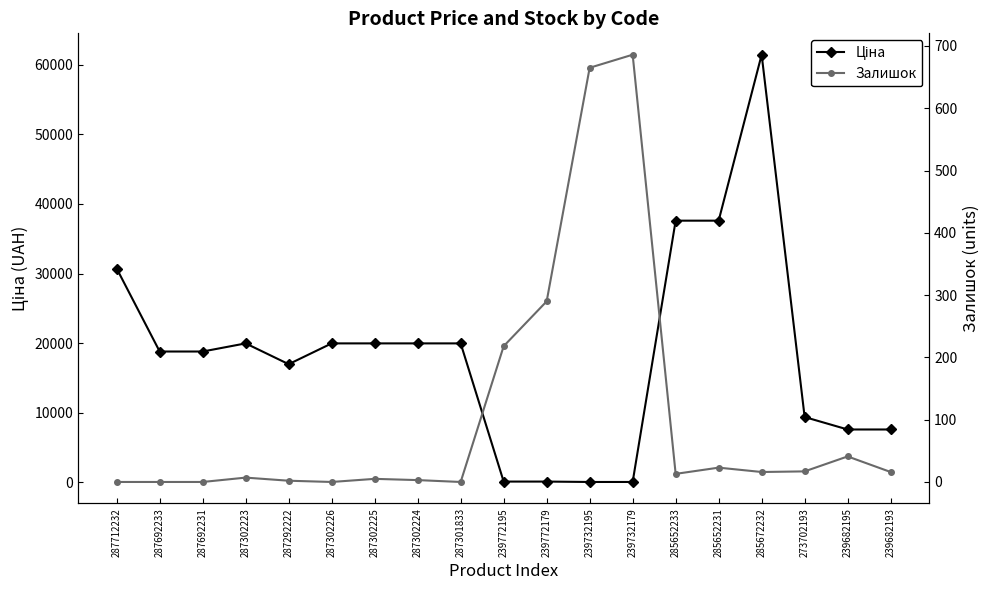

What is the label of the 18th point from the left?

239682195